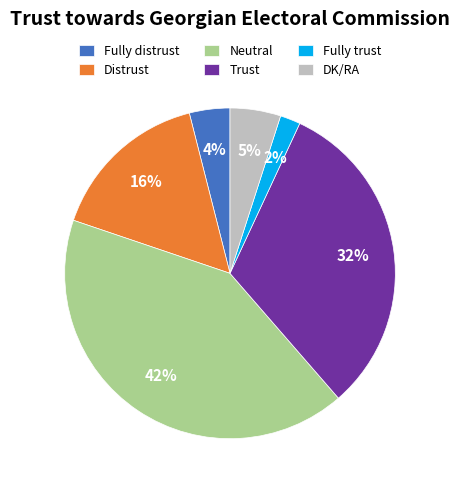

To the nearest percent, what percentage of the pie is Distrust?

16%